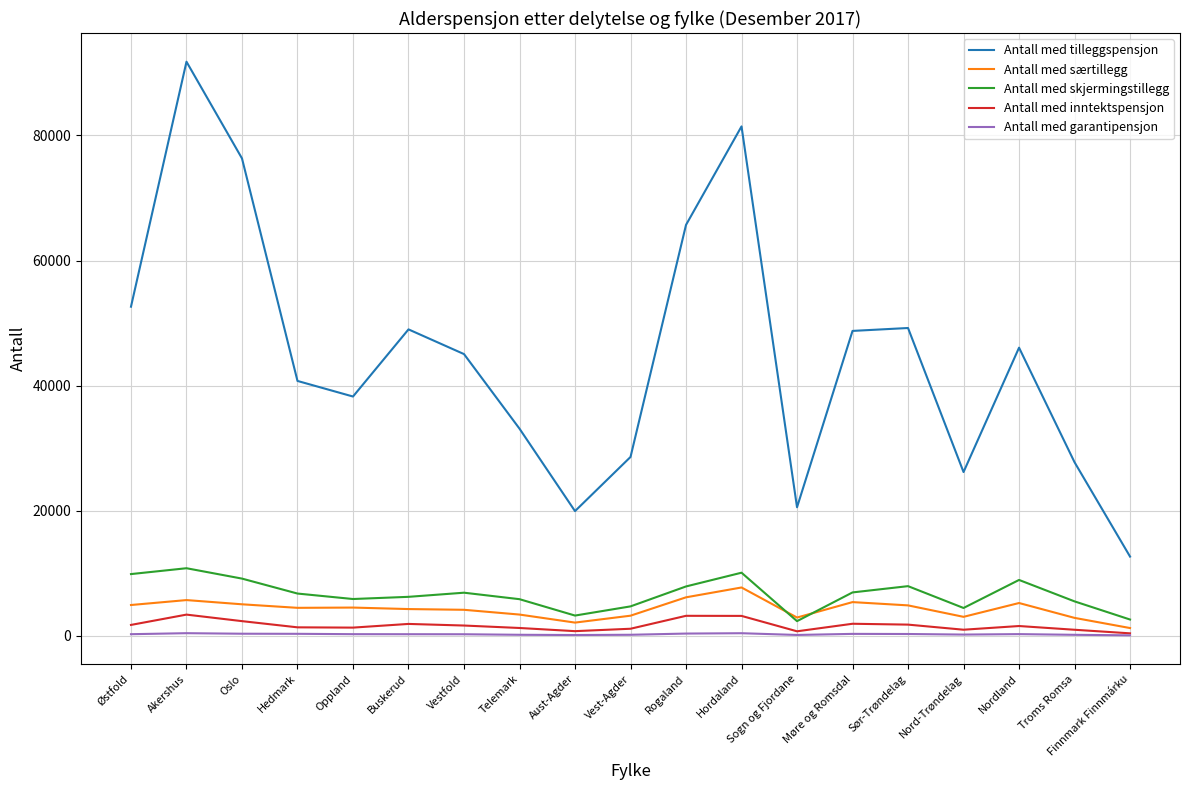

What value does the Antall med tilleggspensjon series have at Vestfold?

45040